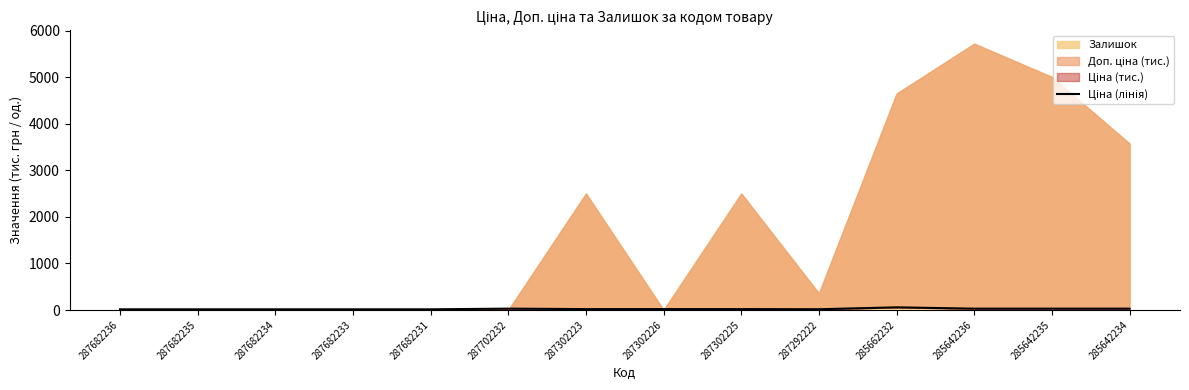

How many values are below 19?

6